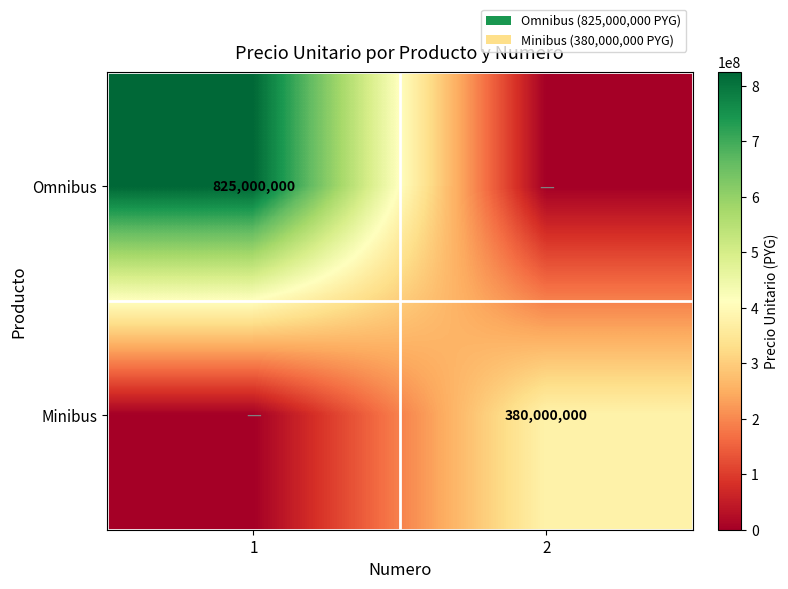

The Omnibus series shows 825000000 at 1. True or false?

True